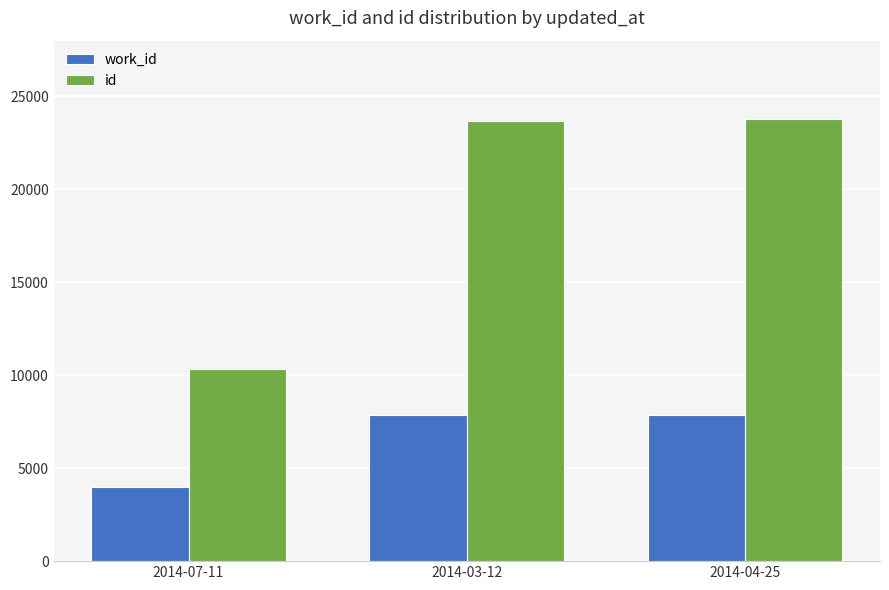

What is the difference between the work_id values at 2014-03-12 and 2014-07-11?

3863